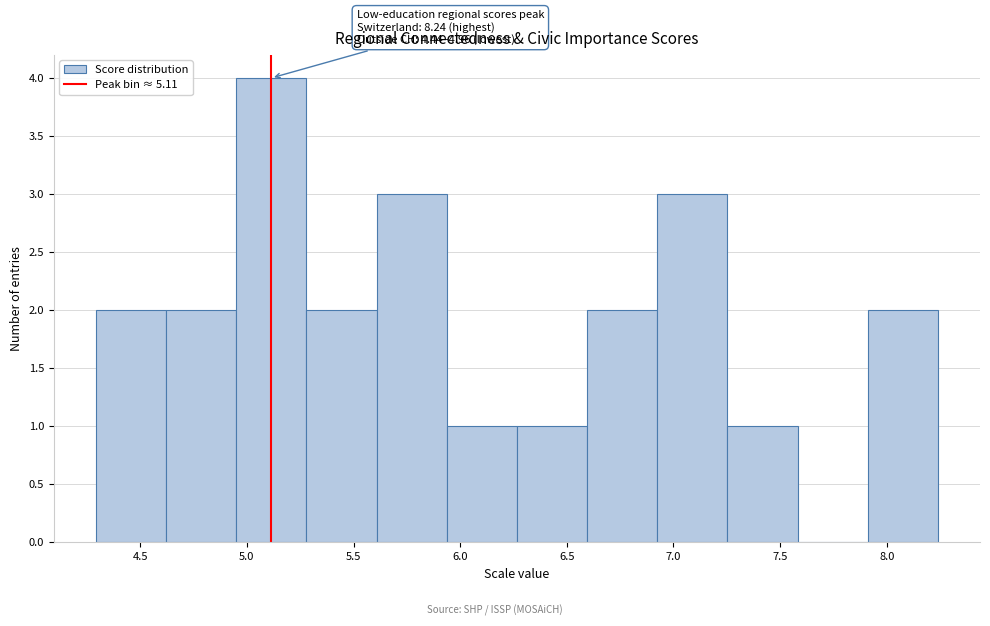

Which range on the x-axis has the tallest bar?

4.95 to 5.30